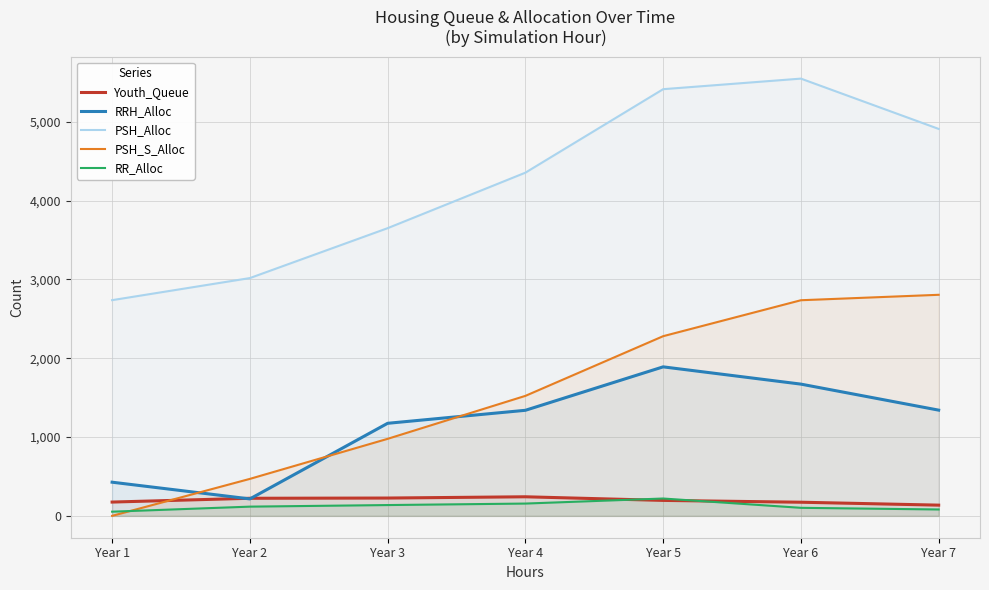

How many intersections are there between PSH_S_Alloc and RR_Alloc?

1